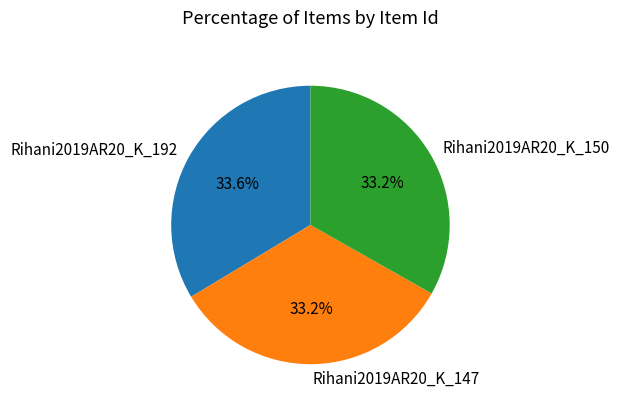

The Rihani2019AR20_K_192 slice represents 39% of the pie. True or false?

False